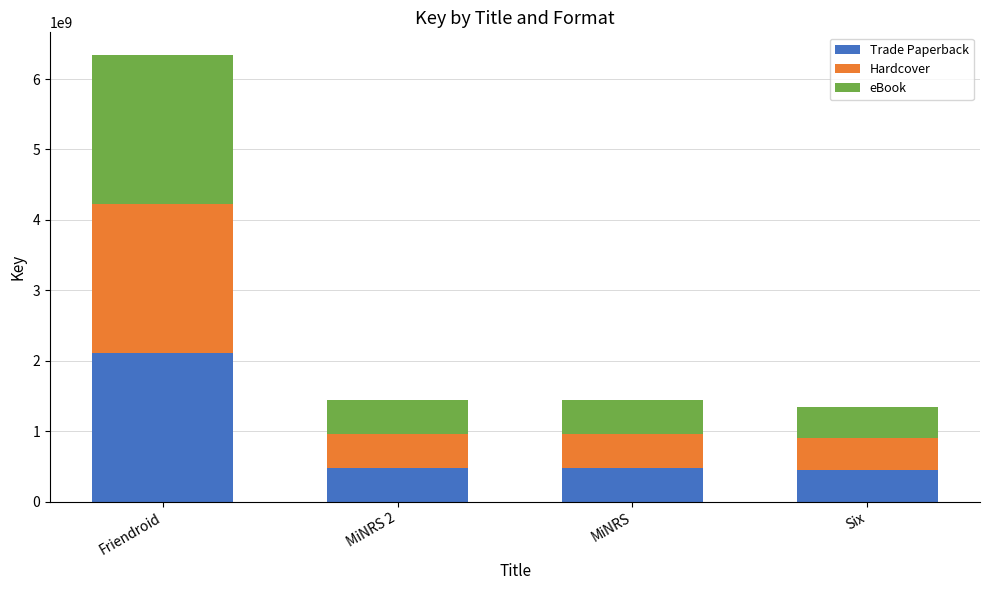

What is the maximum value for Trade Paperback?

2115141425